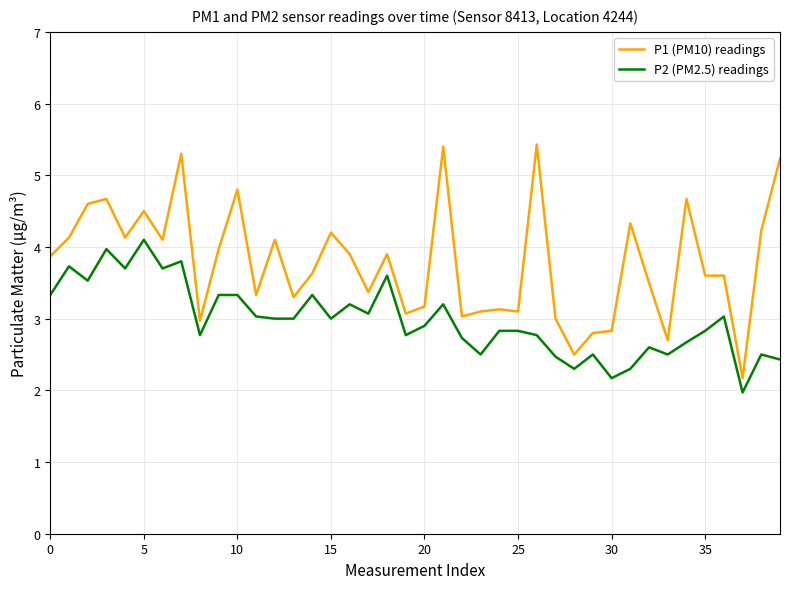

Which series has the largest total across all categories?

P1 (PM10) readings